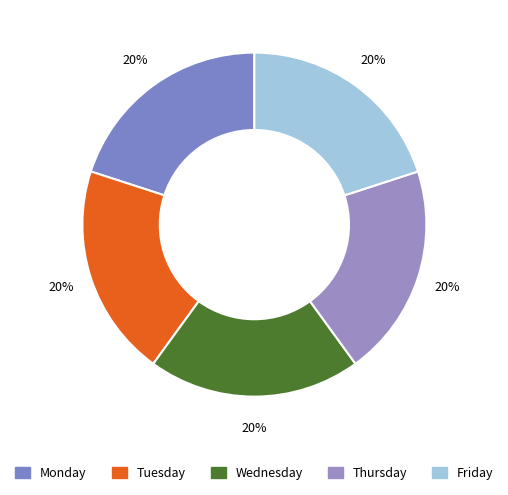

Count the number of slices in the pie.

5